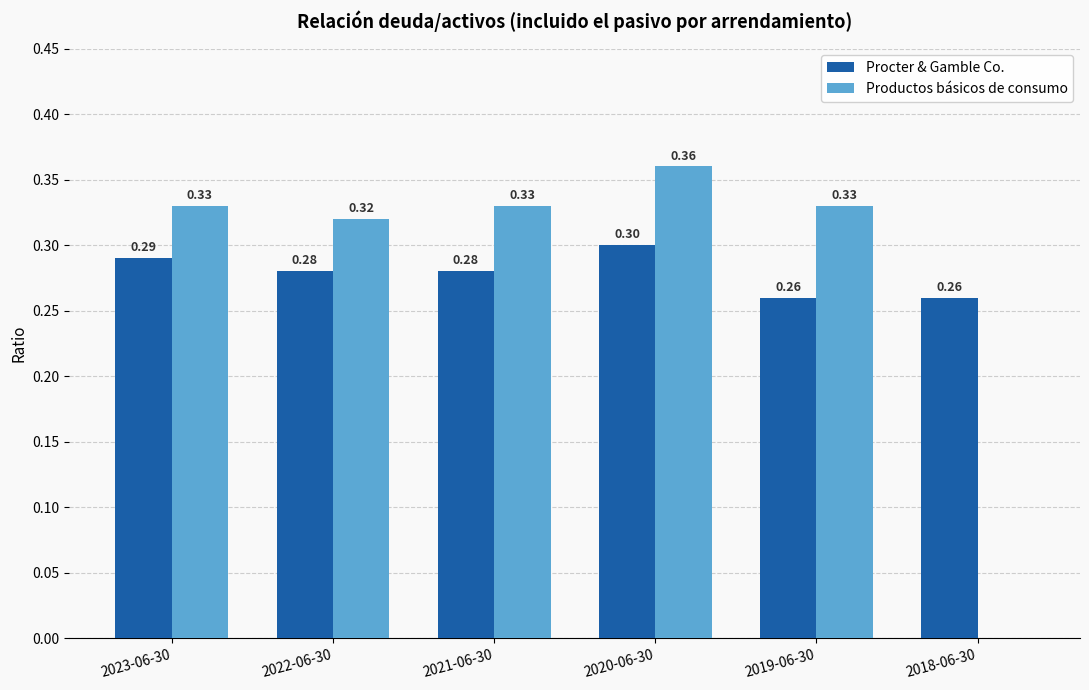

What is the sum of all Productos básicos de consumo values?

1.7